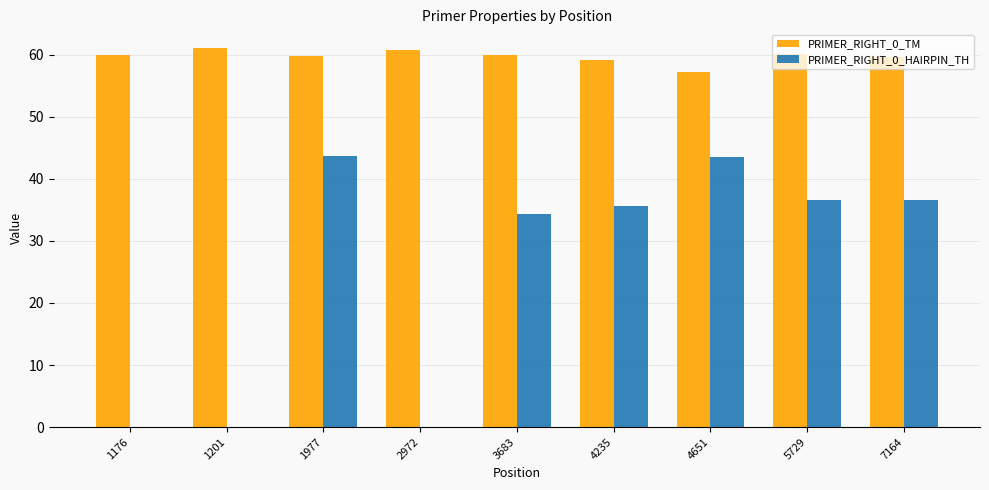

How many groups of bars are there?

9